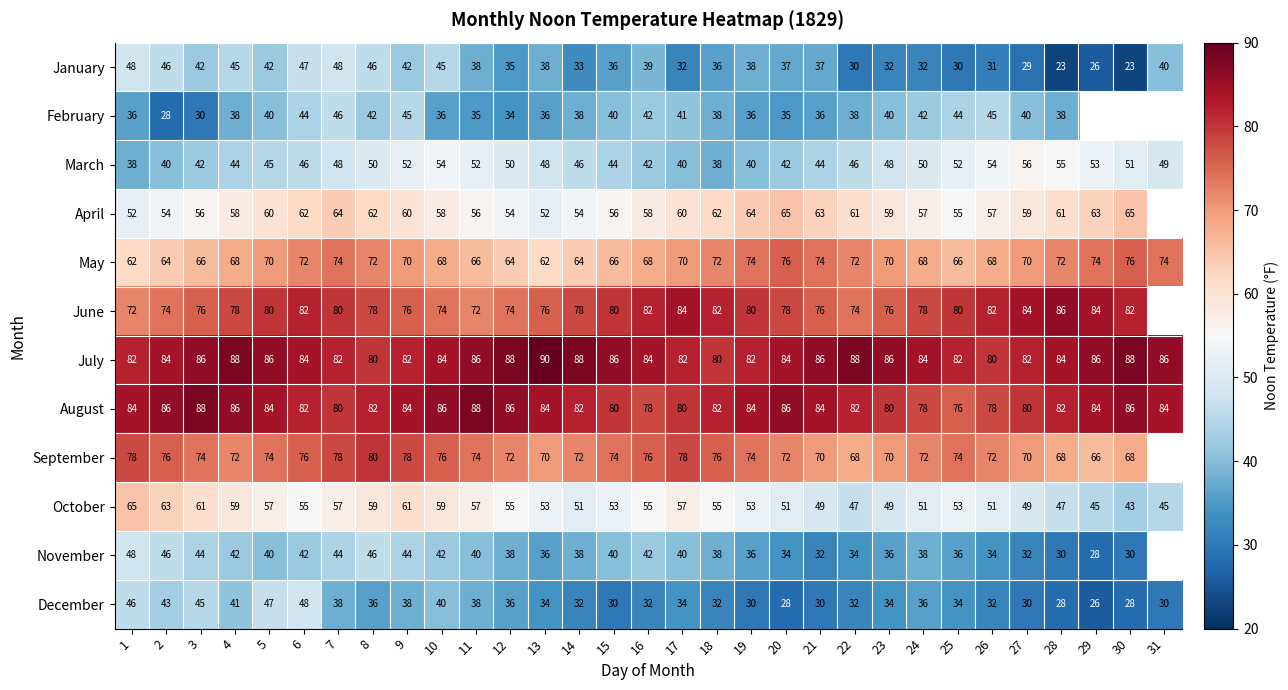

Is the value of December at 13 greater than the value of July at 3?

No